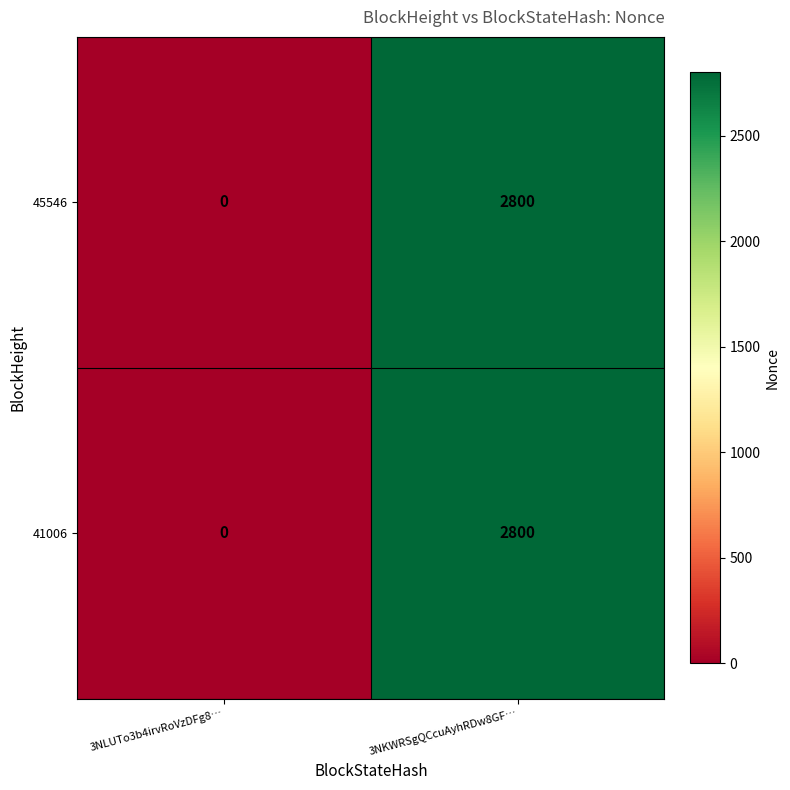

Reading left to right, transcribe all the data shown in this chart.

45546: 3NLUTo3b4irvRoVzDFg8…=0	3NKWRSgQCcuAyhRDw8GF…=2800
41006: 3NLUTo3b4irvRoVzDFg8…=0	3NKWRSgQCcuAyhRDw8GF…=2800